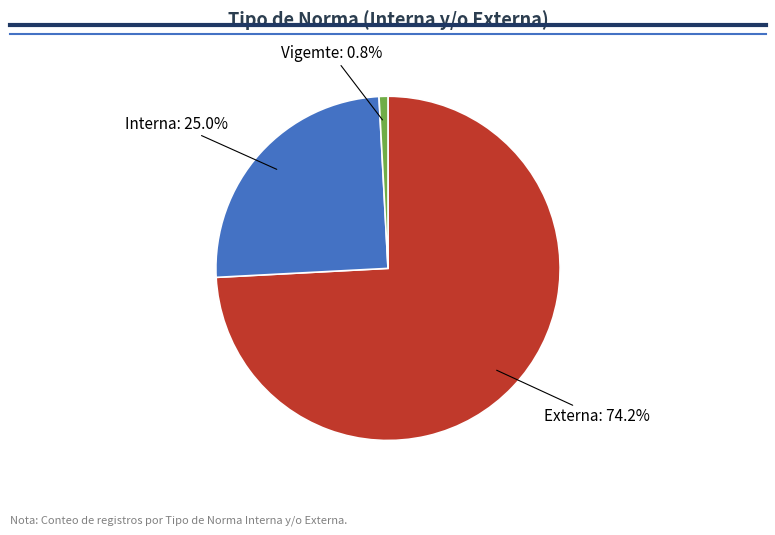

Is there any slice that represents more than half of the pie?

Yes